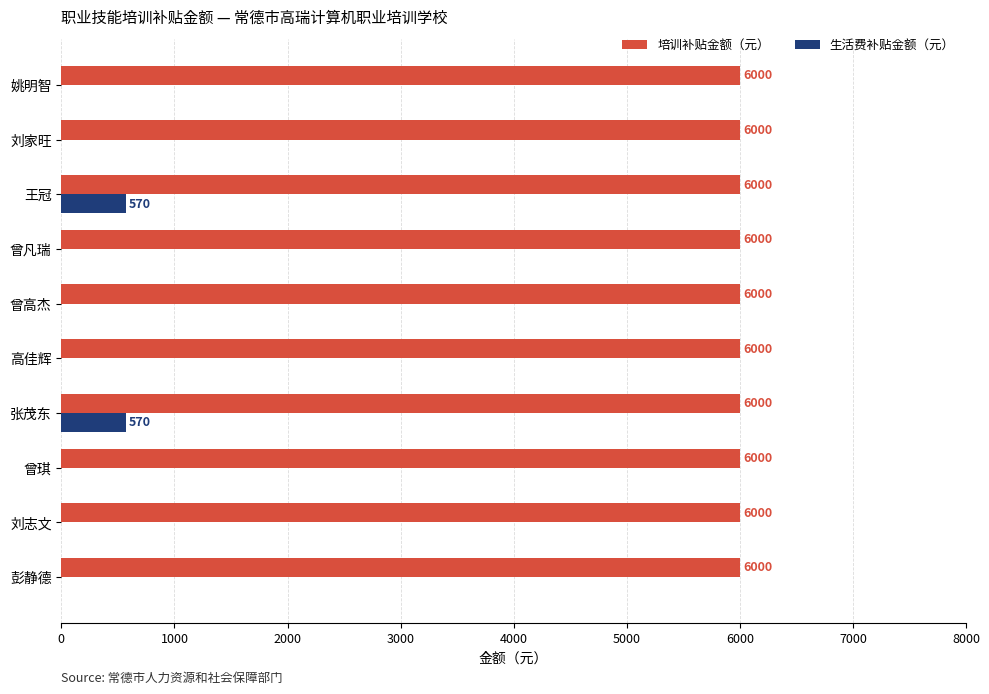

What is the sum of all 生活费补贴金额（元） values?

1140